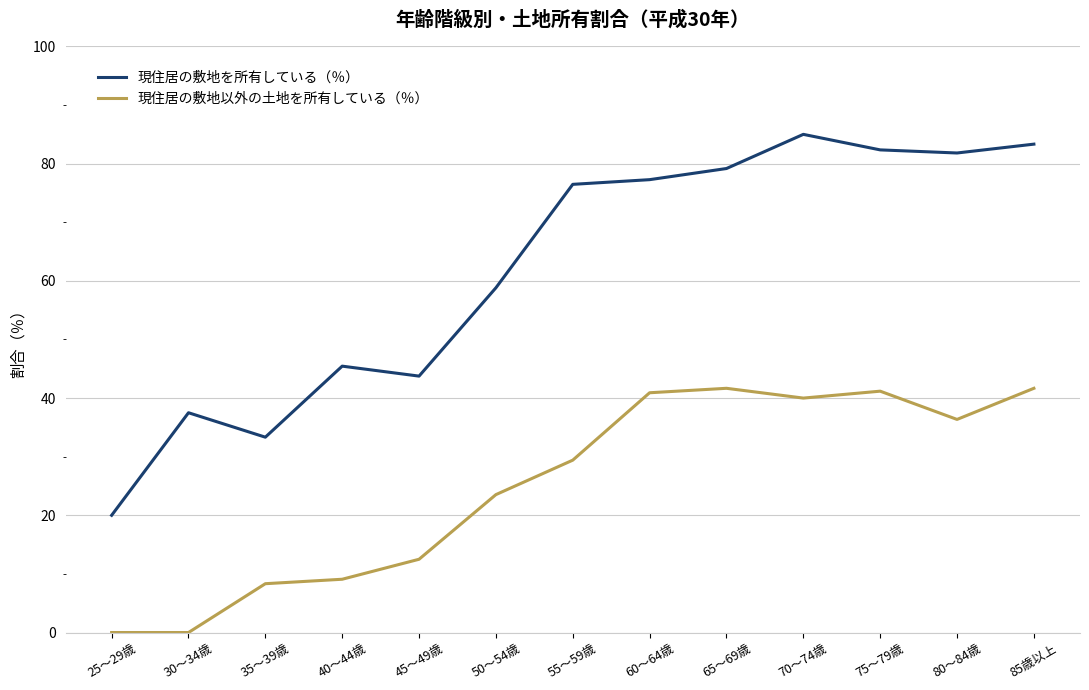

Does the chart have visible grid lines?

Yes